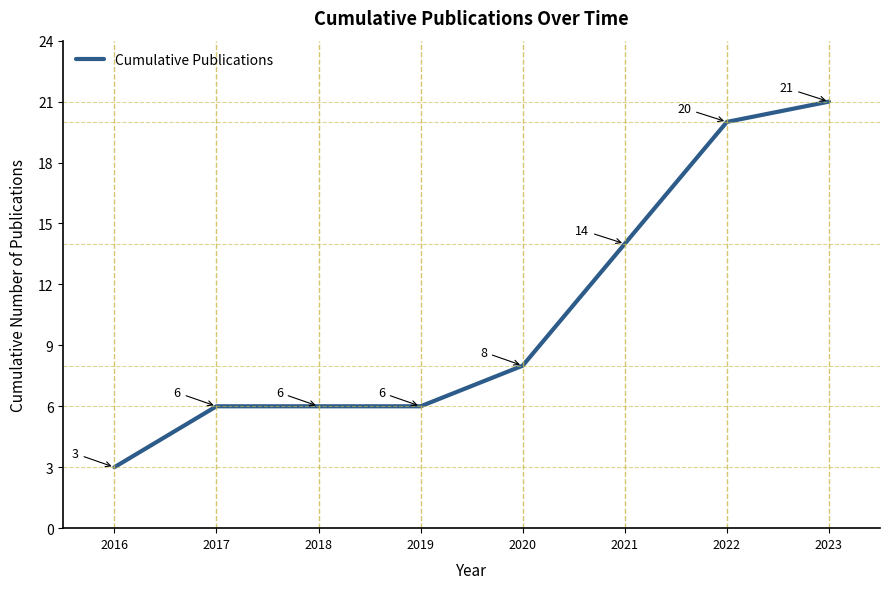

Is it true that the value at 2019 is 6?

True